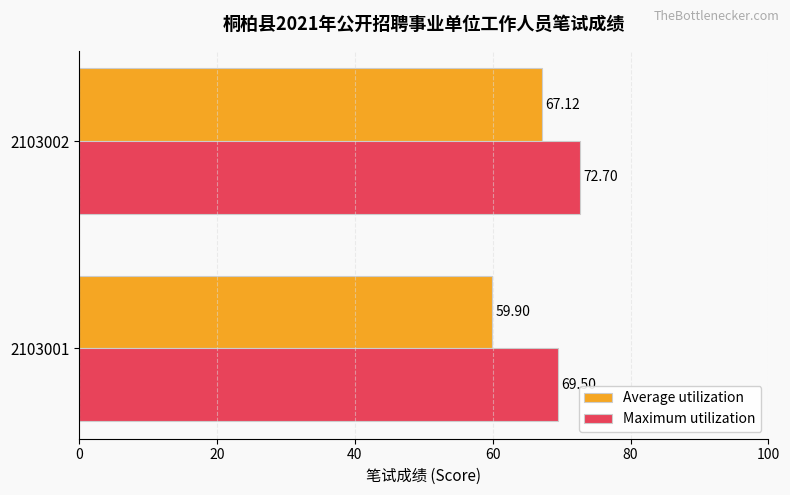

At which category is the sum across all series the highest?

2103002